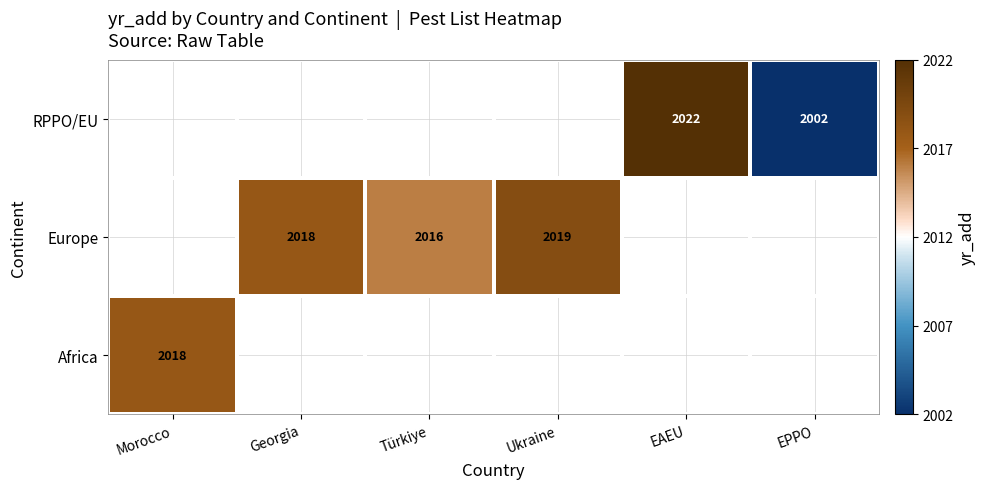

The RPPO/EU series shows 2022 at EAEU. True or false?

True